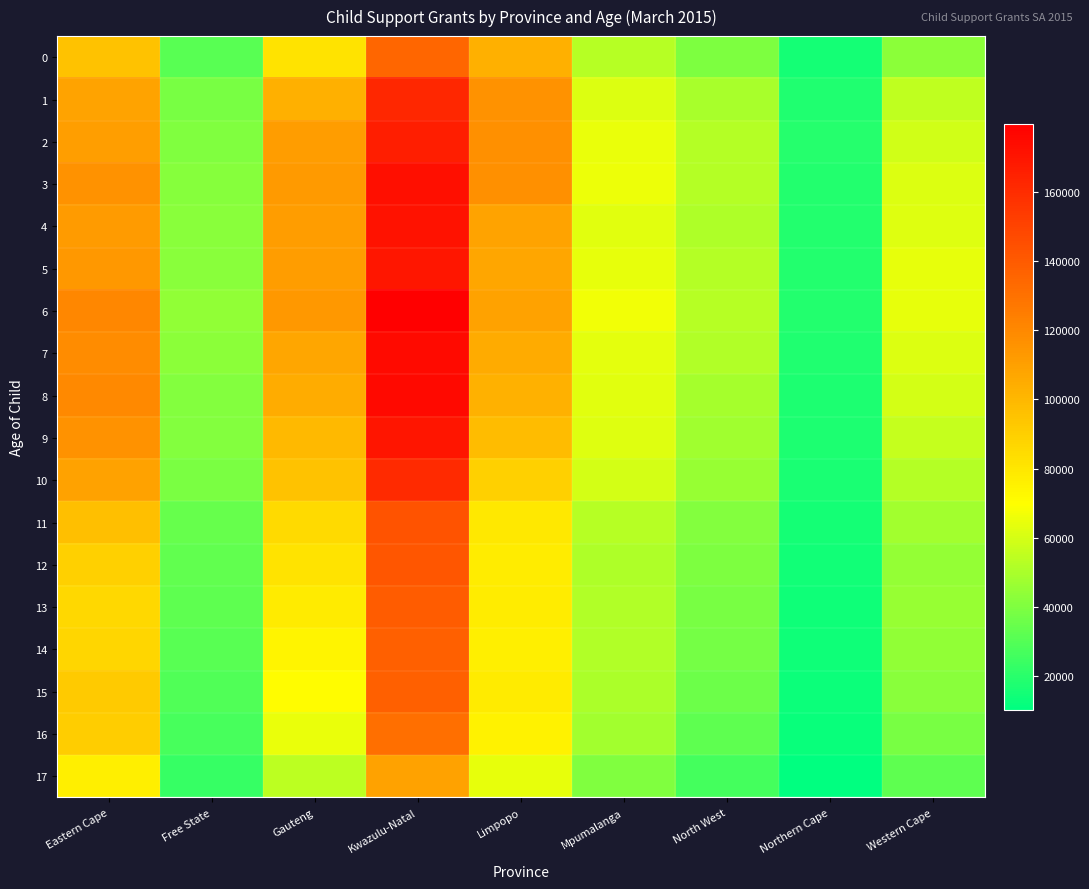

Count the number of data series in this chart.

18